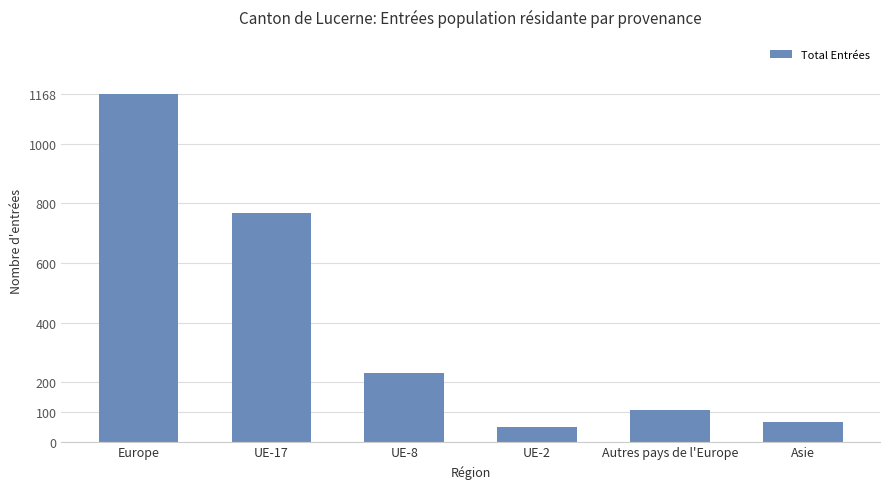

True or false: the data shows 29 at Autres pays de l'Europe.

False